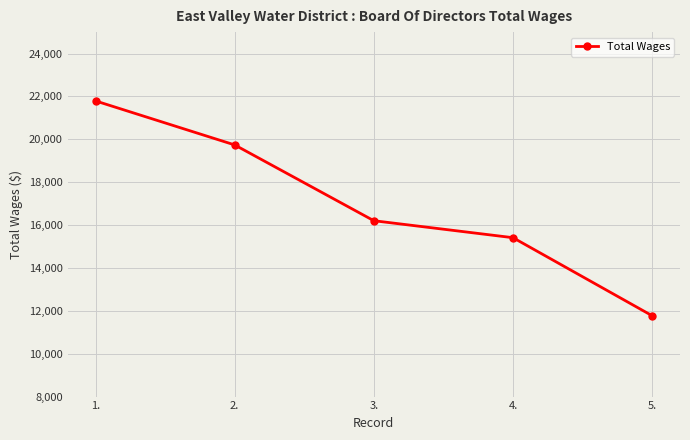

What position from the right is 4.?

2